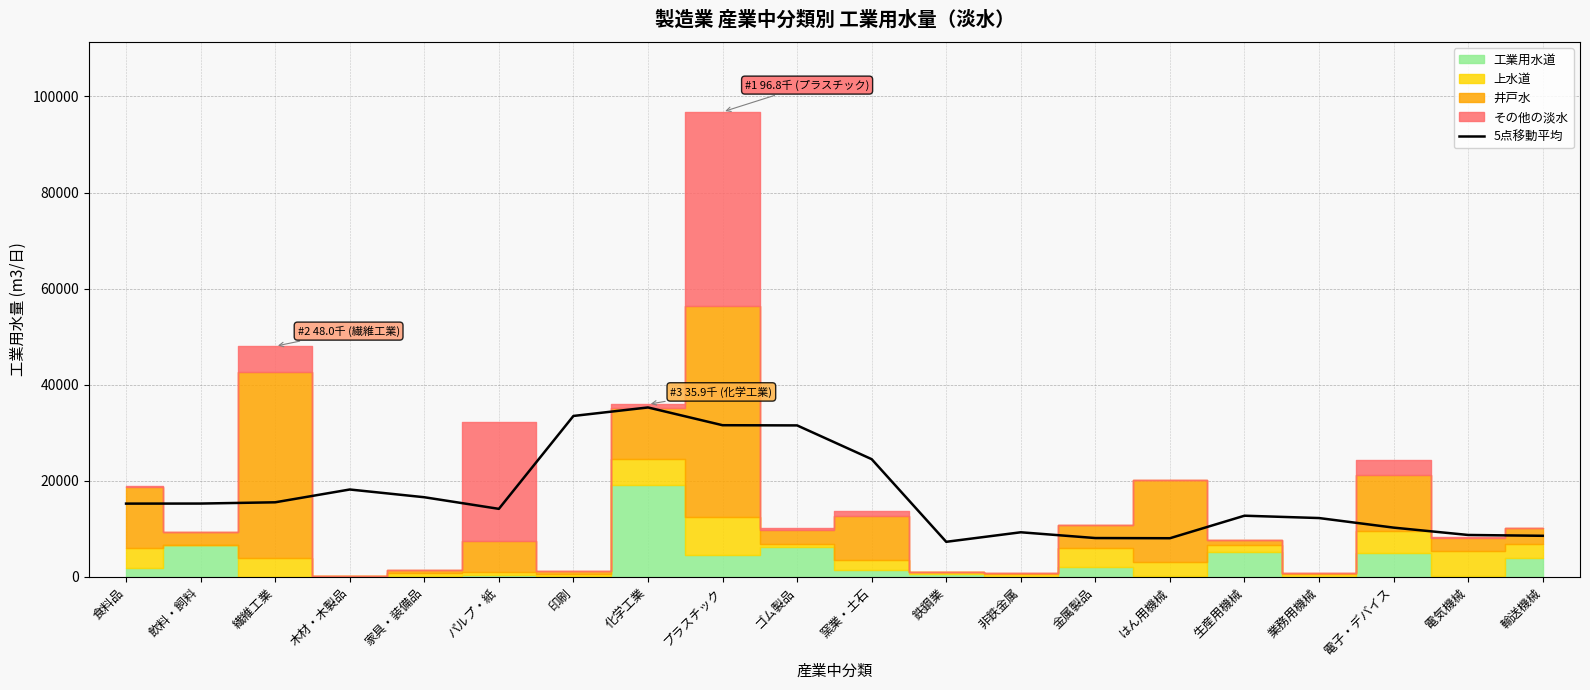

What is the value of the 3rd point from the left?

15501.6